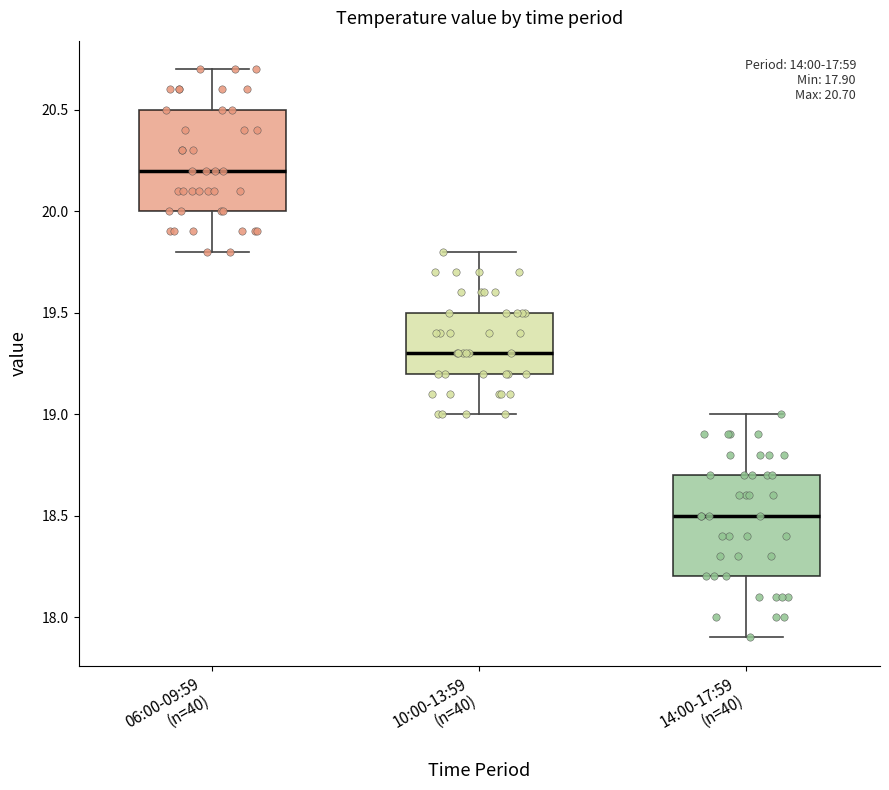

Which box's median line is the highest?

06:00-09:59 (n=40)